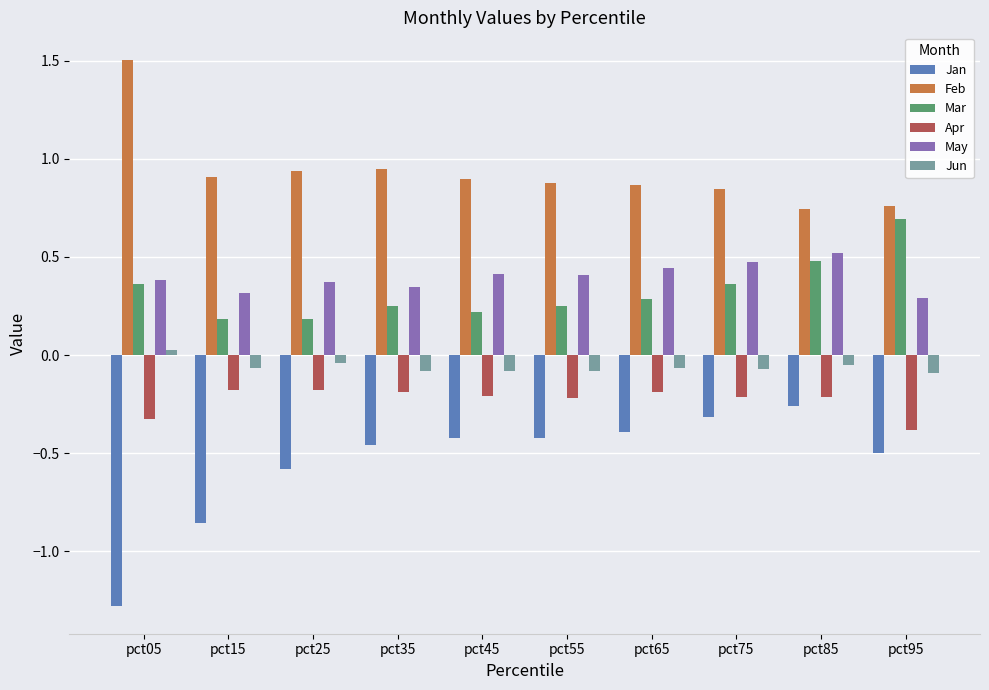

The value of Feb at pct65 is 0.9. True or false?

True